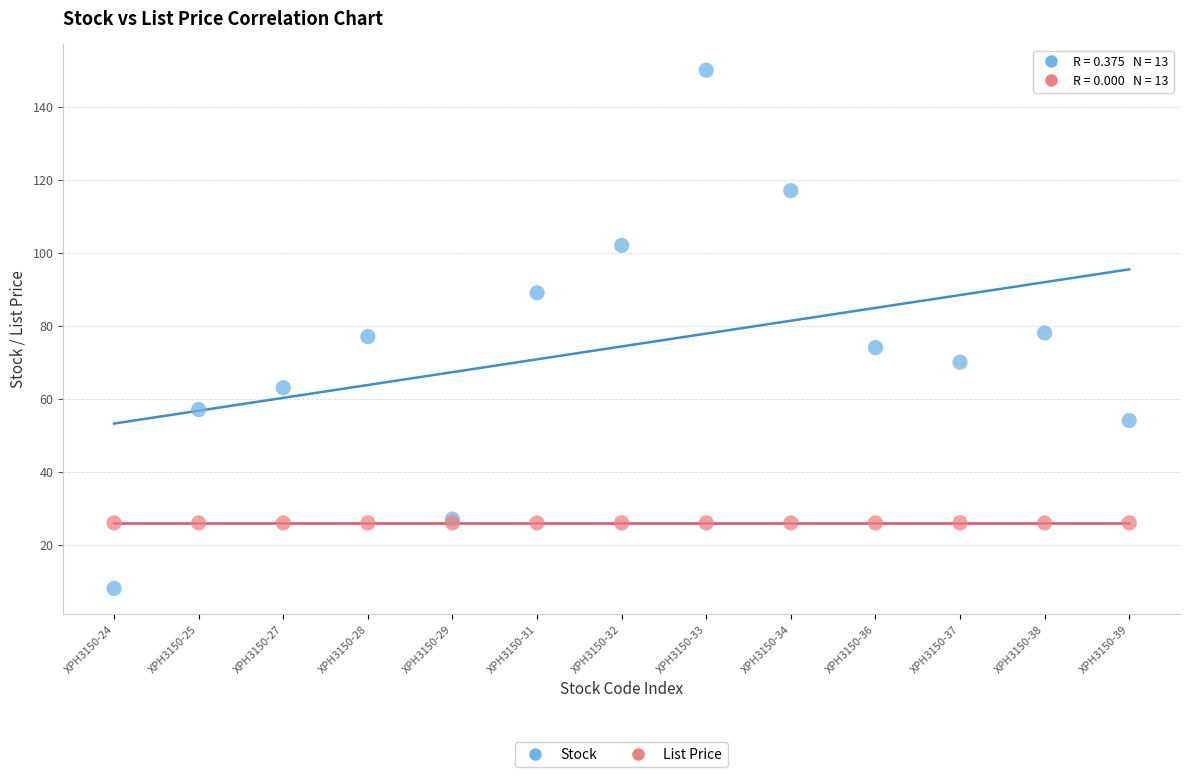

Which series reaches the maximum Y coordinate?

Stock